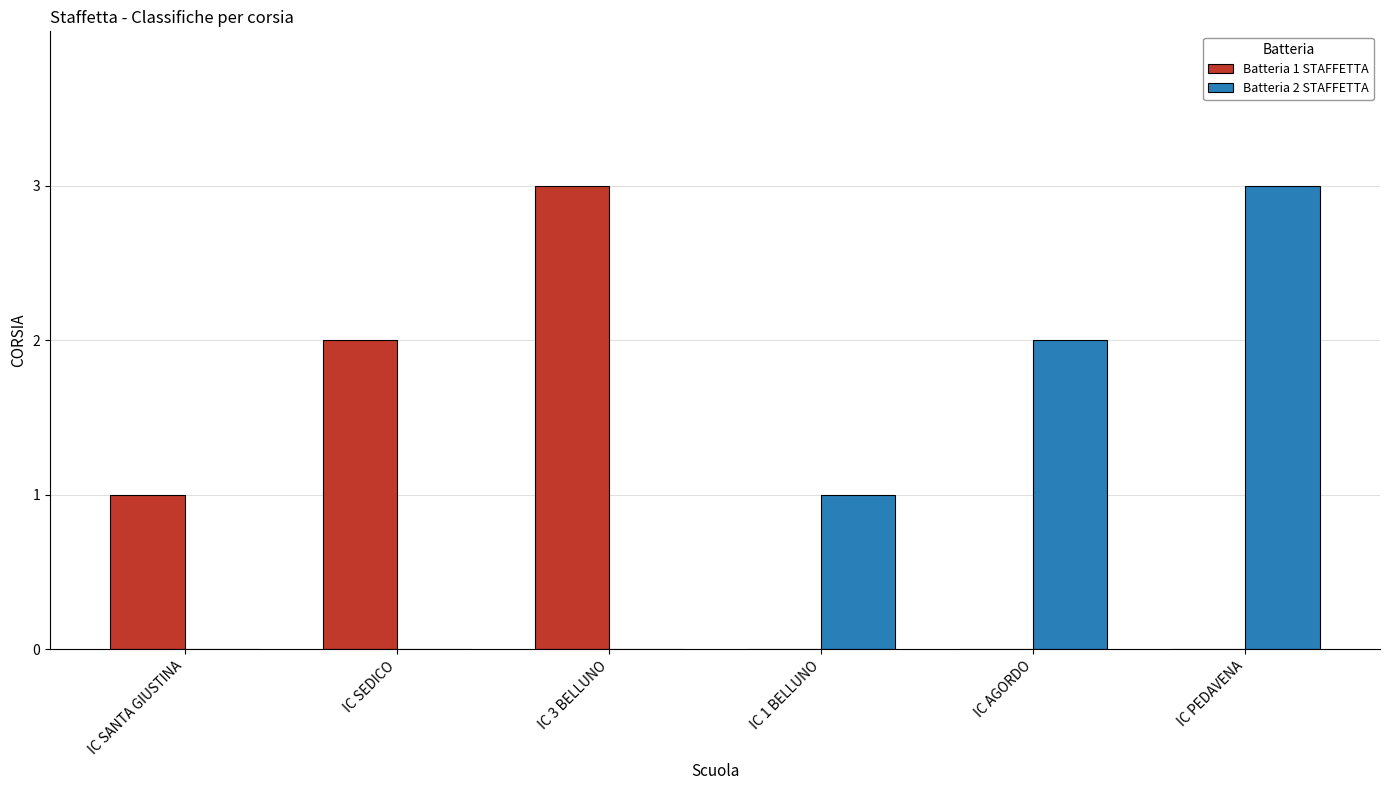

How many groups of bars are there?

6